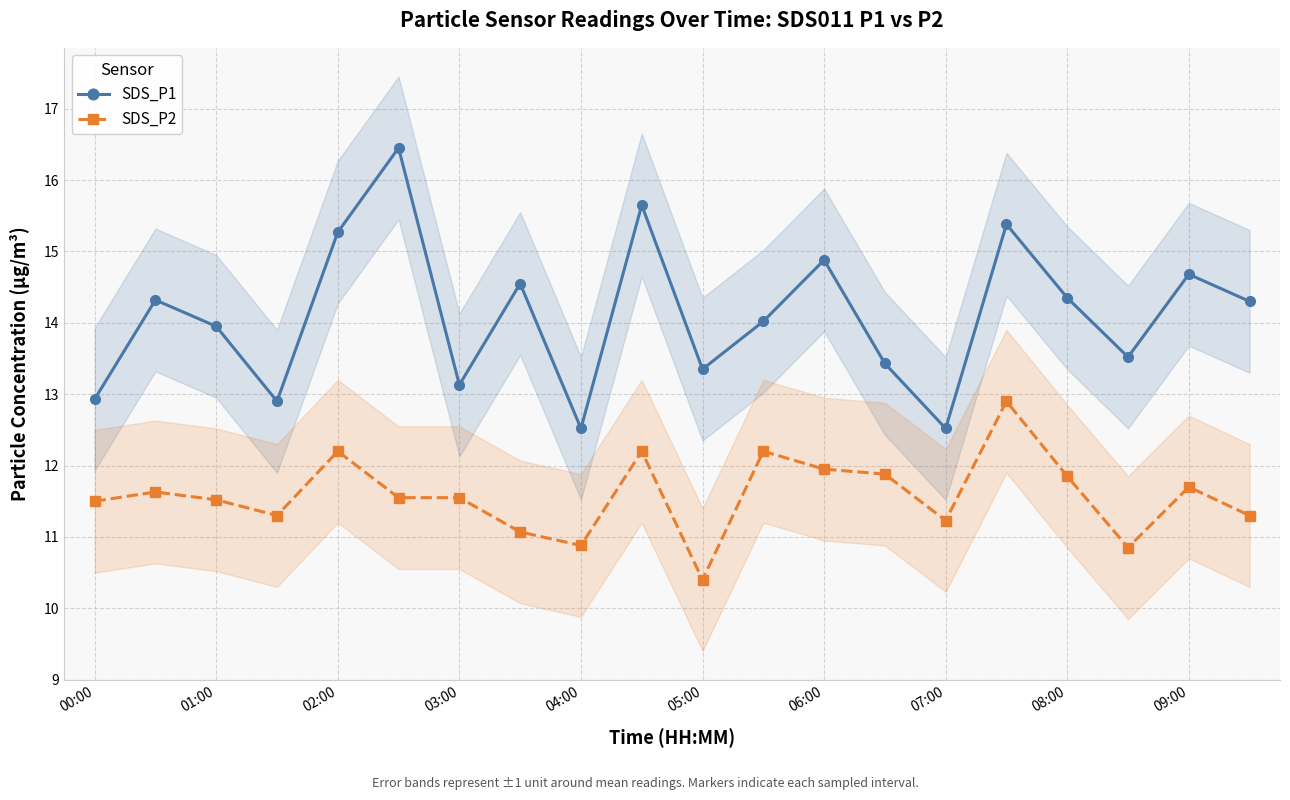

Does the chart have visible grid lines?

Yes